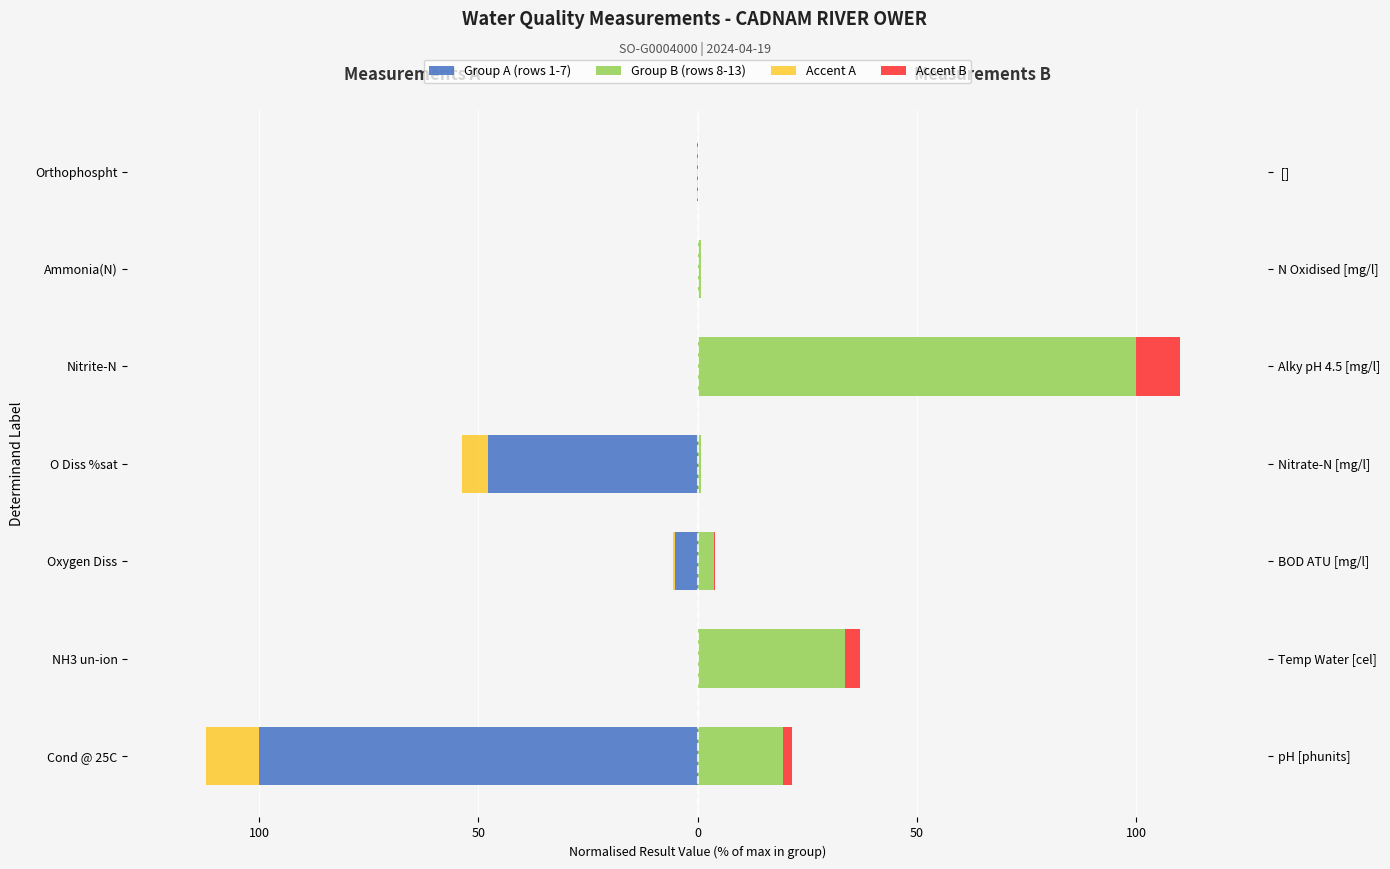

What is the value of the Accent B bar at the 2nd from the left?

3.4